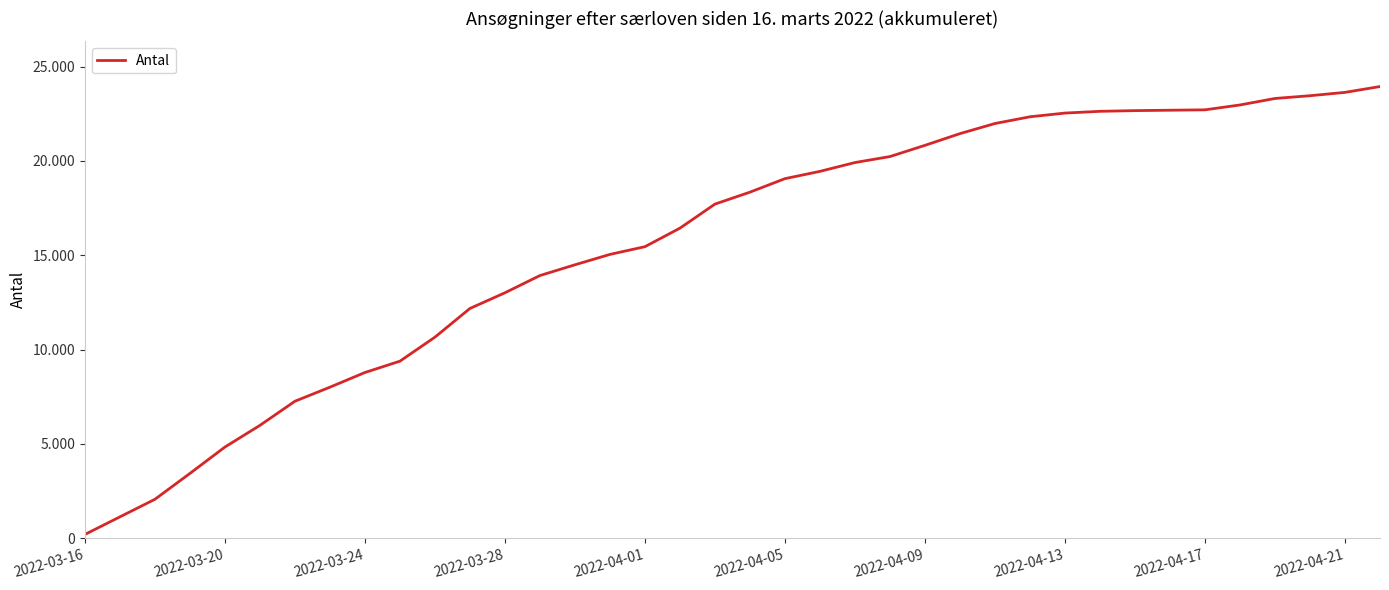

What is the greatest value displayed?

23946